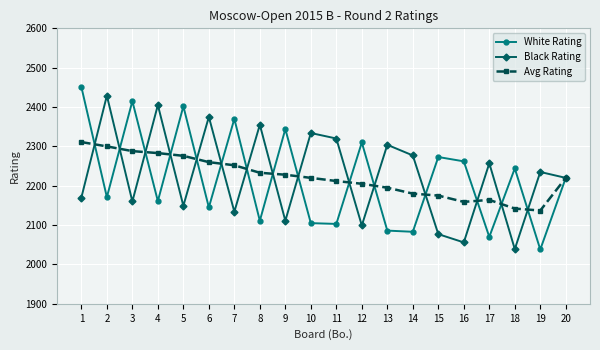

What is the value of the Avg Rating point at the 16th from the left?

2159